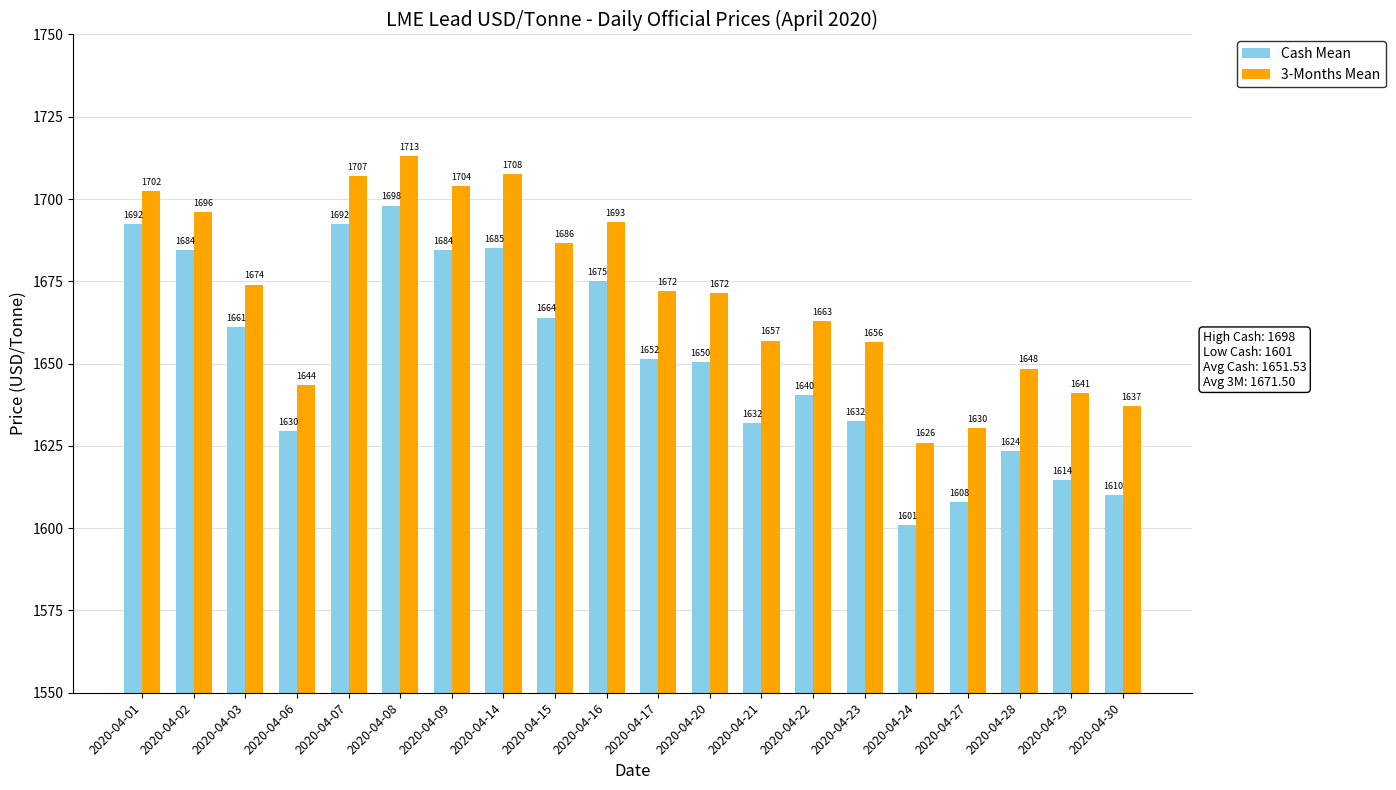

What value does the Cash Mean series have at 2020-04-22?

1640.5